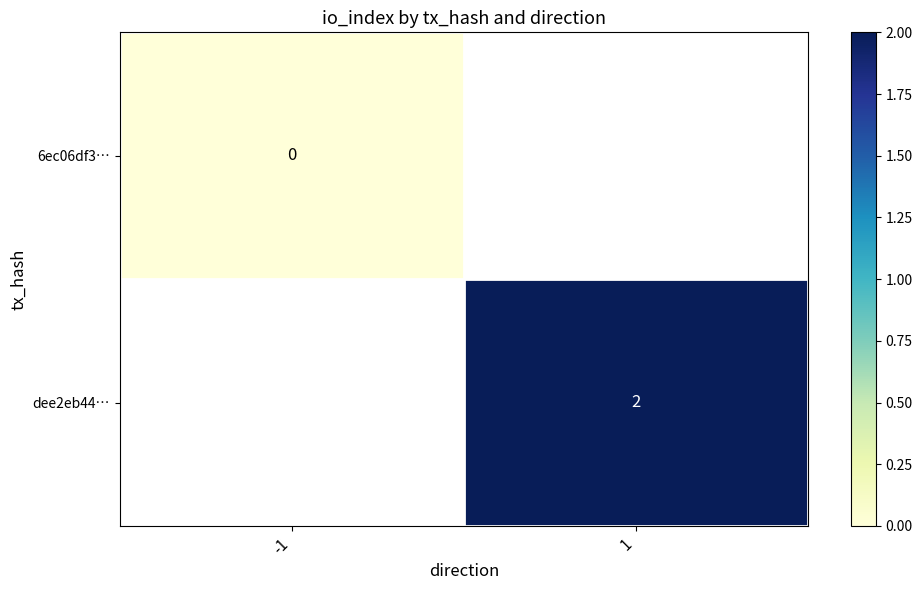

Is it true that dee2eb44… equals 3 at 1?

False